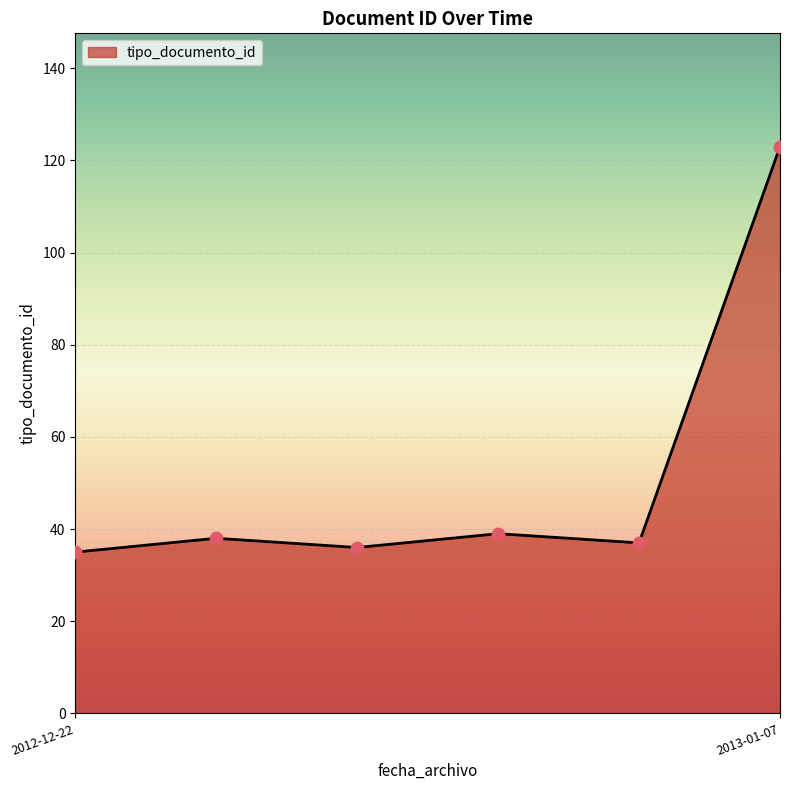

What is the average value?

51